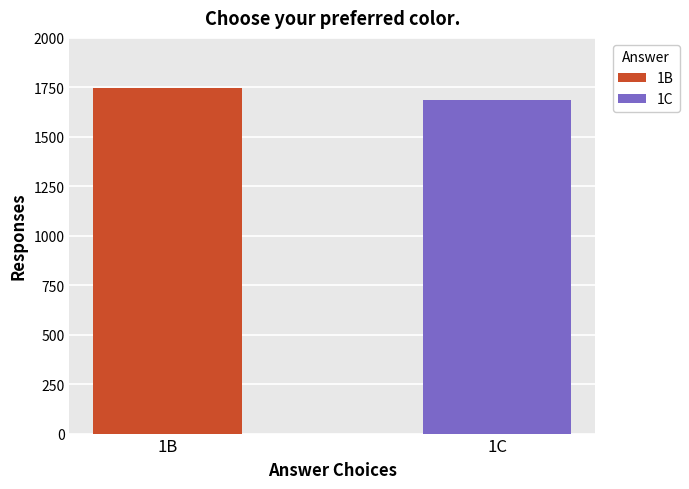

Which series has the largest range (max minus min)?

1B